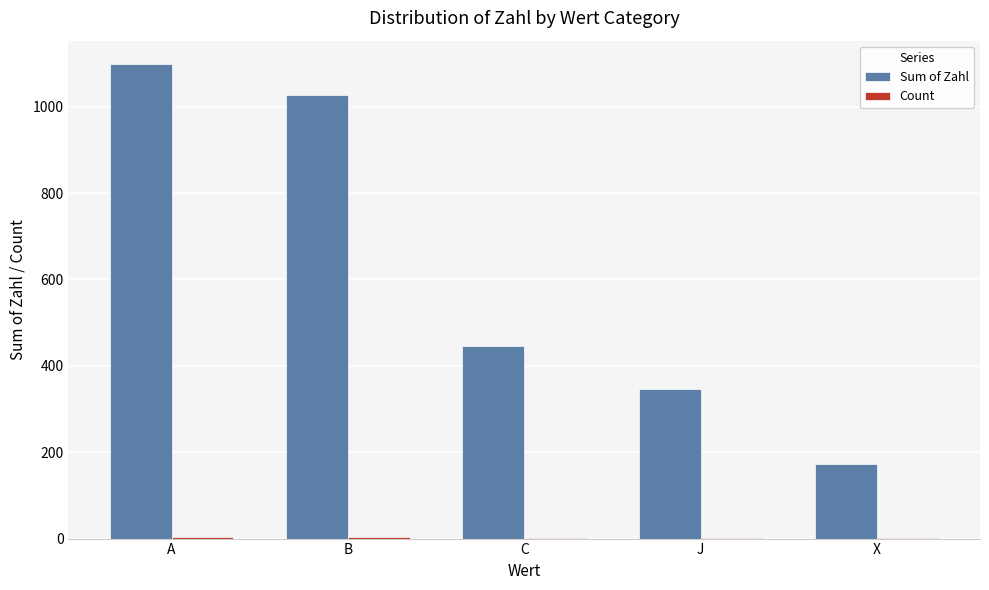

Which series changed the most between C and X?

Sum of Zahl